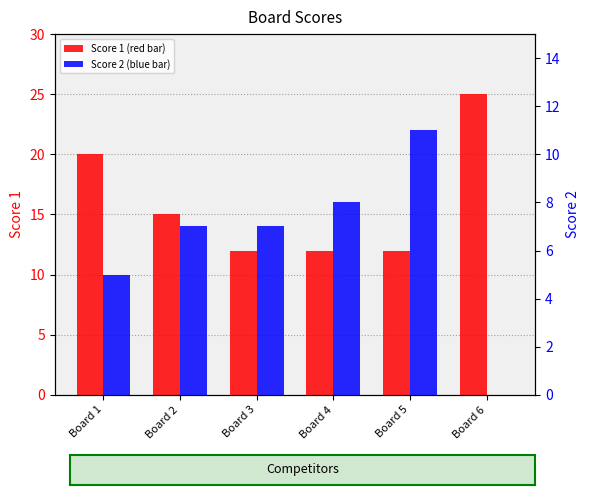

True or false: Score 1 has a value of 19 at Board 3.

False